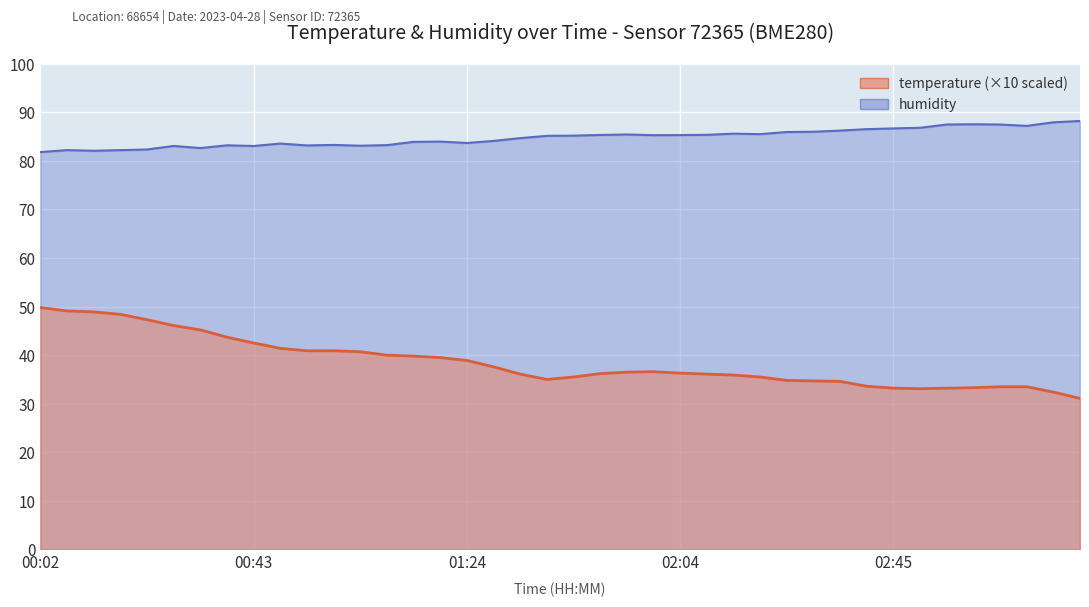

What is the value of the humidity point at the 21st from the left?

85.2